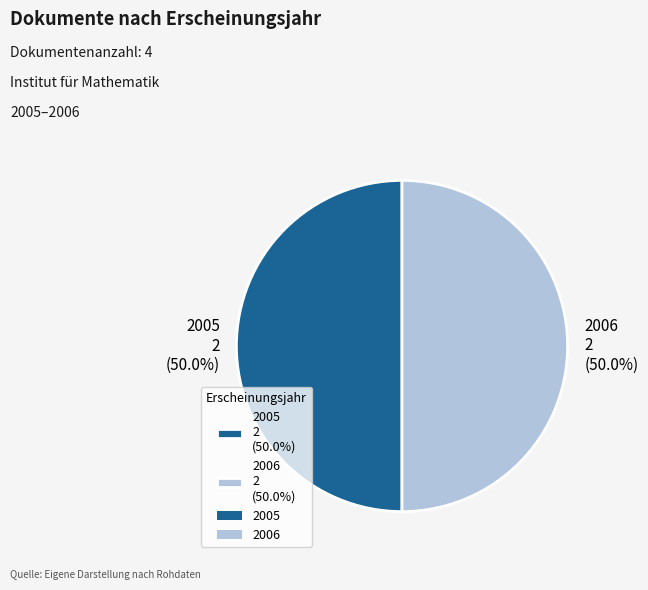

What is the ratio of the value at 2006 2 (50.0%) to the value at 2005 2 (50.0%)?

1.0